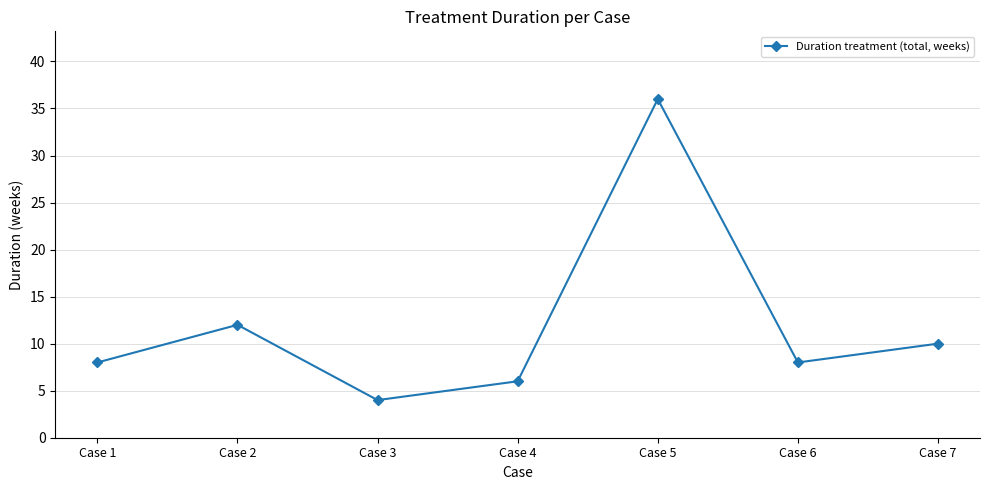

What is the greatest value displayed?

36